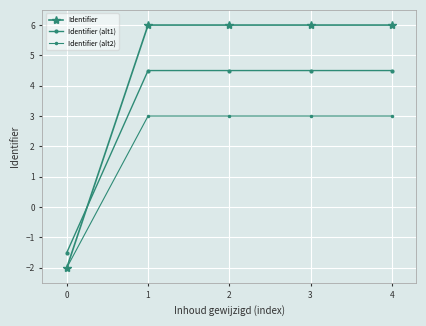

What is the smallest value displayed?

-2.0